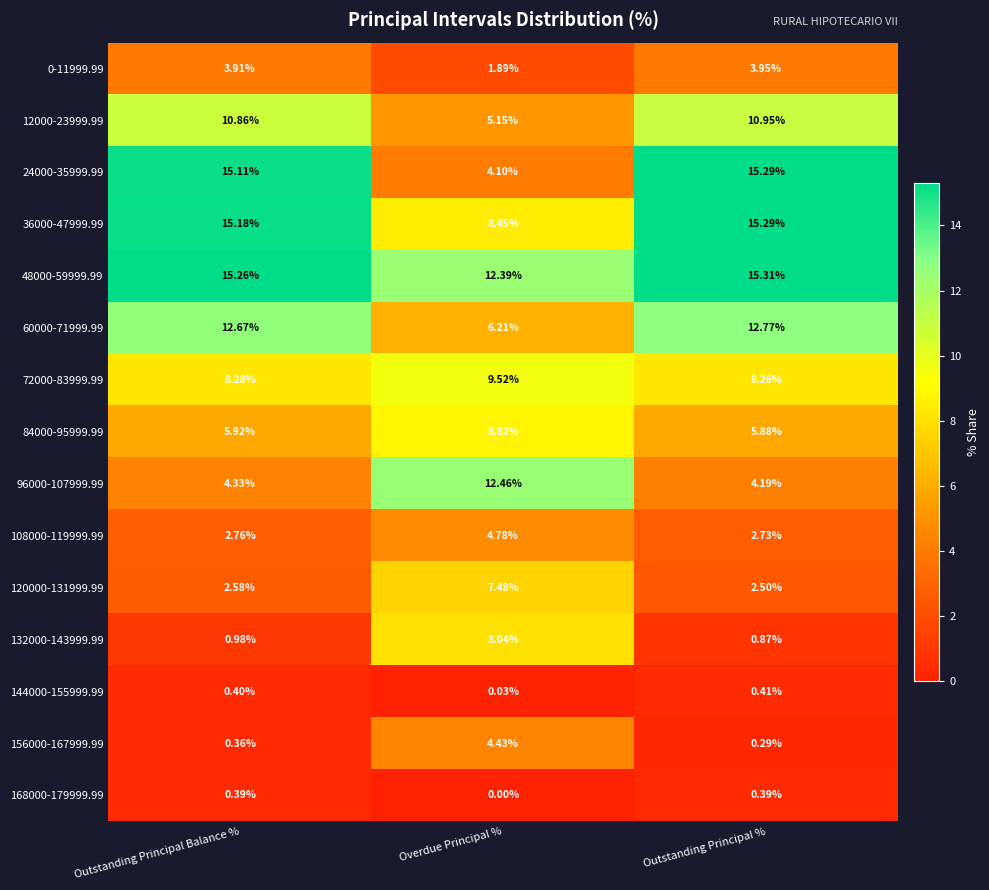

Which series has the largest total across all categories?

48000-59999.99